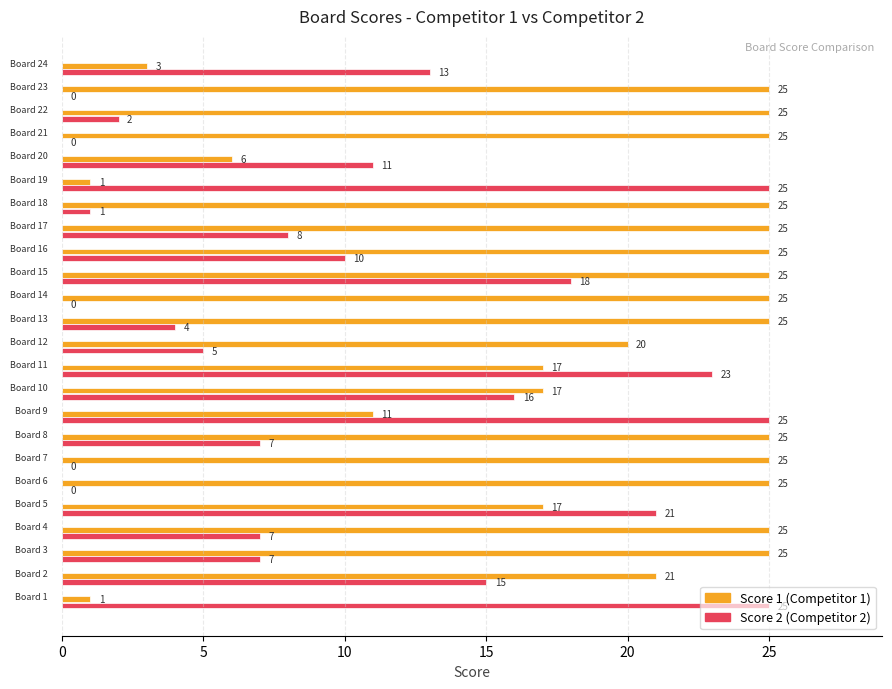

How many distinct data groups are displayed?

2